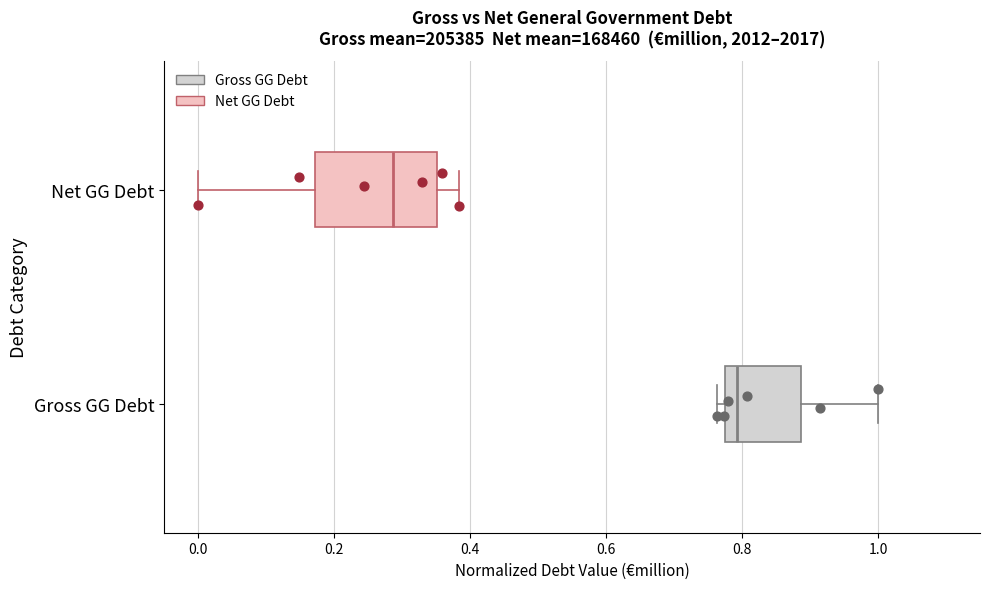

Reading bottom to top, read every box against the x-axis: the position of its median line, the range the box covers, and the ends of its whiskers. The values are not printed on the chart, so give them approximately, as read against the axis.

Gross GG Debt: median 0.80, box 0.78 to 0.88, whiskers 0.76 to 1.00
Net GG Debt: median 0.28, box 0.18 to 0.36, whiskers 0.00 to 0.38